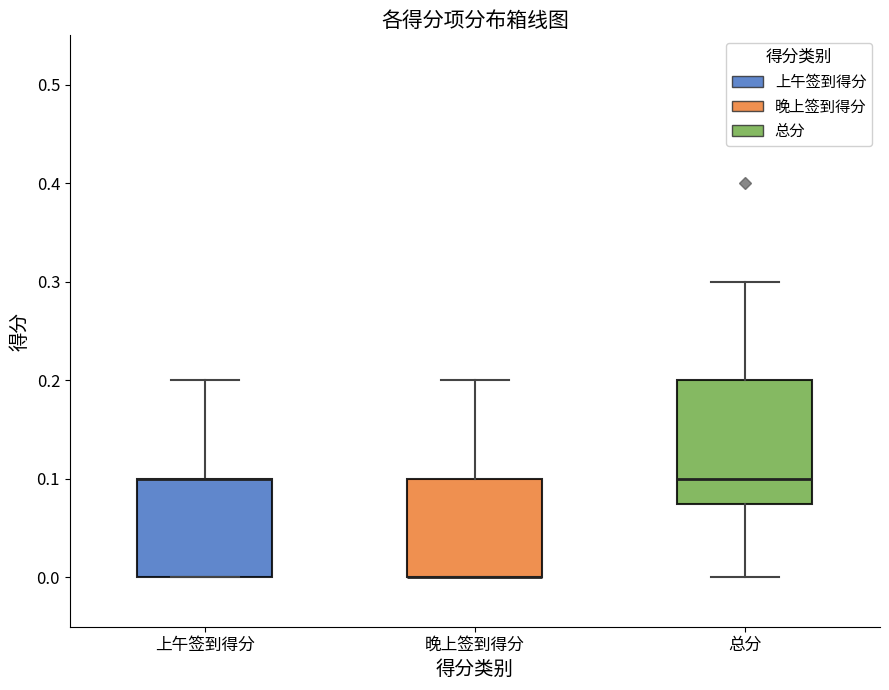

Reading left to right, transcribe this box plot: for each box, give where its median line is, the range the box spans, and where its two whiskers end, as read against the y-axis. The values are not printed on the chart, so give them approximately, as read against the axis.

上午签到得分: median 0.10 (drawn on the box's upper edge), box 0.00 to 0.10, whiskers 0.00 to 0.20
晚上签到得分: median 0.00 (drawn on the box's lower edge), box 0.00 to 0.10, whiskers 0.00 to 0.20
总分: median 0.10, box 0.08 to 0.20, whiskers 0.00 to 0.30